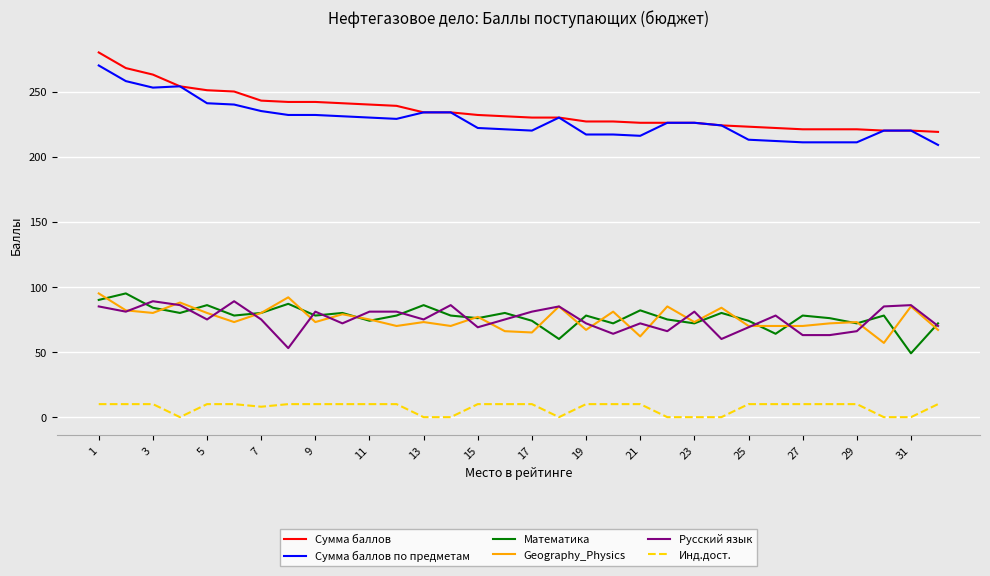

How many distinct data groups are displayed?

6